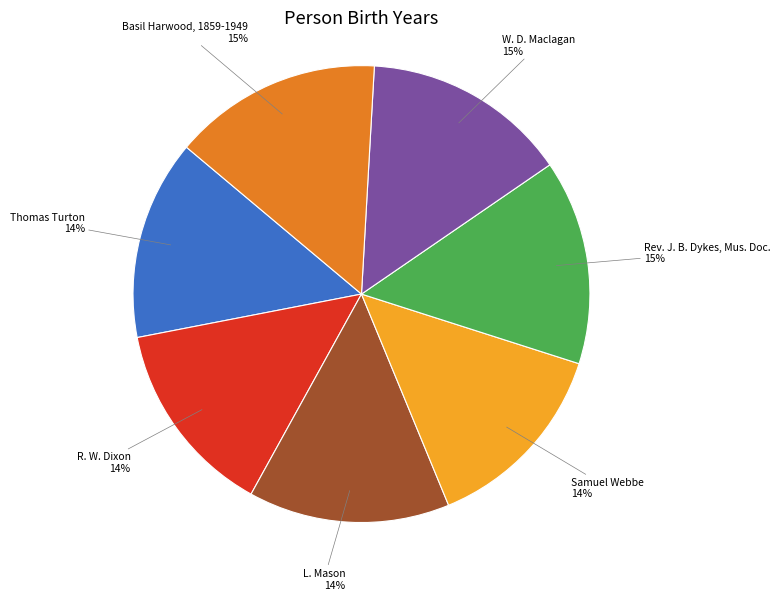

True or false: Thomas Turton accounts for 21% of the total.

False